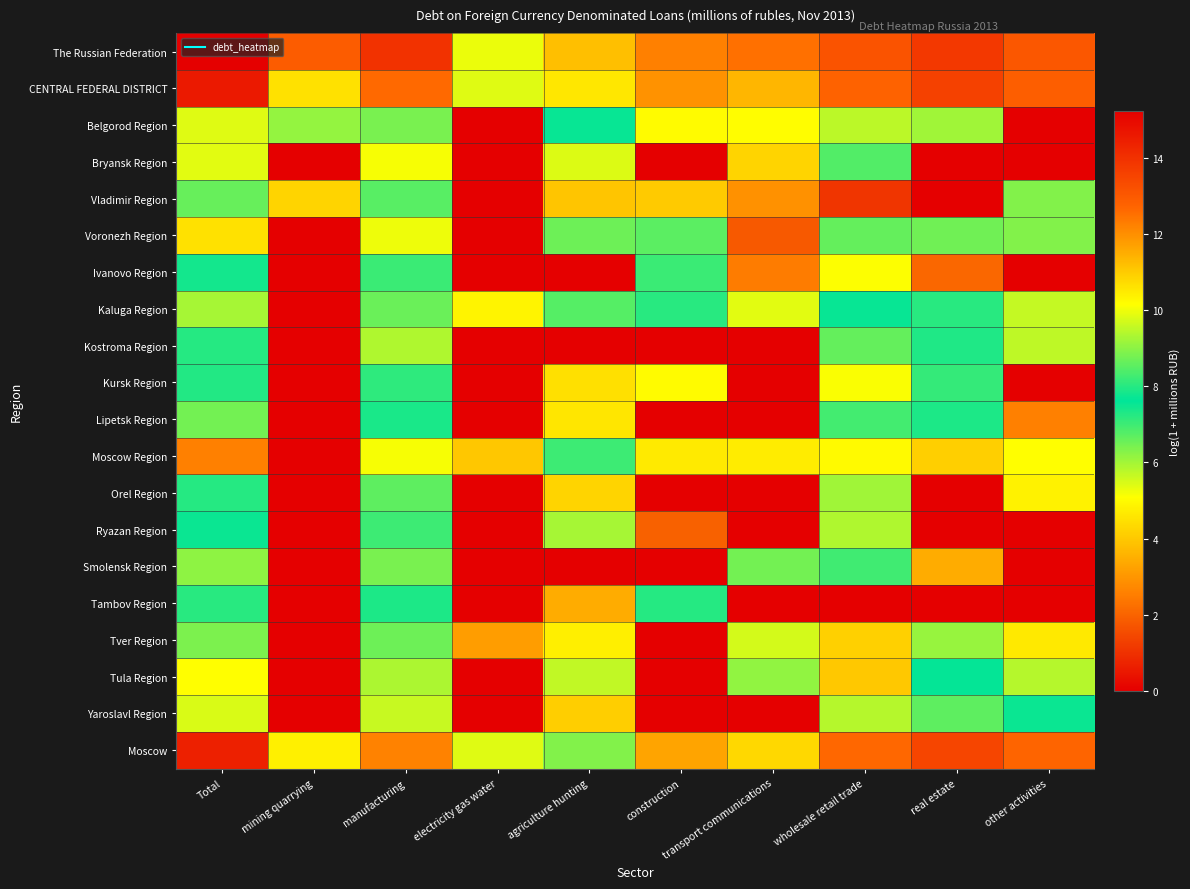

Reading right to left, transcribe all the data shown in this chart.

The Russian Federation: other activities=13.1	real estate=13.8	wholesale retail trade=13.1	transport communications=12.5	construction=12.2	agriculture hunting=11.2	electricity gas water=10.0	manufacturing=14.0	mining quarrying=12.9	Total=15.2
CENTRAL FEDERAL DISTRICT: other activities=12.9	real estate=13.6	wholesale retail trade=12.8	transport communications=11.4	construction=11.9	agriculture hunting=10.5	electricity gas water=9.8	manufacturing=12.6	mining quarrying=10.6	Total=14.6
Belgorod Region: other activities=0.0	real estate=6.0	wholesale retail trade=5.7	transport communications=5.0	construction=5.0	agriculture hunting=7.6	electricity gas water=0.0	manufacturing=8.8	mining quarrying=9.1	Total=9.8
Bryansk Region: other activities=0.0	real estate=0.0	wholesale retail trade=6.8	transport communications=4.2	construction=0.0	agriculture hunting=9.8	electricity gas water=0.0	manufacturing=5.2	mining quarrying=0.0	Total=9.9
Vladimir Region: other activities=6.3	real estate=0.0	wholesale retail trade=1.1	transport communications=2.9	construction=4.0	agriculture hunting=4.0	electricity gas water=0.0	manufacturing=8.5	mining quarrying=4.2	Total=8.6
Voronezh Region: other activities=8.9	real estate=8.7	wholesale retail trade=8.6	transport communications=1.8	construction=6.7	agriculture hunting=6.5	electricity gas water=0.0	manufacturing=10.0	mining quarrying=0.0	Total=10.6
Ivanovo Region: other activities=0.0	real estate=2.1	wholesale retail trade=5.1	transport communications=2.5	construction=7.0	agriculture hunting=0.0	electricity gas water=0.0	manufacturing=7.0	mining quarrying=0.0	Total=7.8
Kaluga Region: other activities=5.7	real estate=7.2	wholesale retail trade=7.5	transport communications=5.4	construction=7.2	agriculture hunting=8.5	electricity gas water=4.9	manufacturing=6.6	mining quarrying=0.0	Total=9.3
Kostroma Region: other activities=5.7	real estate=7.3	wholesale retail trade=6.6	transport communications=0.0	construction=0.0	agriculture hunting=0.0	electricity gas water=0.0	manufacturing=5.9	mining quarrying=0.0	Total=8.0
Kursk Region: other activities=0.0	real estate=7.1	wholesale retail trade=5.1	transport communications=0.0	construction=5.0	agriculture hunting=4.5	electricity gas water=0.0	manufacturing=7.2	mining quarrying=0.0	Total=8.0
Lipetsk Region: other activities=2.6	real estate=7.9	wholesale retail trade=6.9	transport communications=0.0	construction=0.0	agriculture hunting=4.6	electricity gas water=0.0	manufacturing=7.9	mining quarrying=0.0	Total=8.8
Moscow Region: other activities=10.2	real estate=10.9	wholesale retail trade=10.2	transport communications=10.5	construction=10.5	agriculture hunting=8.2	electricity gas water=4.0	manufacturing=10.1	mining quarrying=0.0	Total=12.2
Orel Region: other activities=4.8	real estate=0.0	wholesale retail trade=6.0	transport communications=0.0	construction=0.0	agriculture hunting=4.2	electricity gas water=0.0	manufacturing=6.7	mining quarrying=0.0	Total=7.2
Ryazan Region: other activities=0.0	real estate=0.0	wholesale retail trade=5.9	transport communications=0.0	construction=1.9	agriculture hunting=6.0	electricity gas water=0.0	manufacturing=7.0	mining quarrying=0.0	Total=7.5
Smolensk Region: other activities=0.0	real estate=3.4	wholesale retail trade=7.0	transport communications=6.5	construction=0.0	agriculture hunting=0.0	electricity gas water=0.0	manufacturing=8.8	mining quarrying=0.0	Total=9.0
Tambov Region: other activities=0.0	real estate=0.0	wholesale retail trade=0.0	transport communications=0.0	construction=7.3	agriculture hunting=3.4	electricity gas water=0.0	manufacturing=7.3	mining quarrying=0.0	Total=8.0
Tver Region: other activities=4.6	real estate=6.1	wholesale retail trade=4.2	transport communications=5.5	construction=0.0	agriculture hunting=4.8	electricity gas water=3.1	manufacturing=8.7	mining quarrying=0.0	Total=8.9
Tula Region: other activities=9.4	real estate=7.6	wholesale retail trade=4.0	transport communications=6.2	construction=0.0	agriculture hunting=5.7	electricity gas water=0.0	manufacturing=9.3	mining quarrying=0.0	Total=10.2
Yaroslavl Region: other activities=7.5	real estate=6.7	wholesale retail trade=5.8	transport communications=0.0	construction=0.0	agriculture hunting=4.1	electricity gas water=0.0	manufacturing=9.6	mining quarrying=0.0	Total=9.8
Moscow: other activities=12.7	real estate=13.5	wholesale retail trade=12.7	transport communications=10.8	construction=11.6	agriculture hunting=8.9	electricity gas water=9.8	manufacturing=12.2	mining quarrying=10.4	Total=14.4